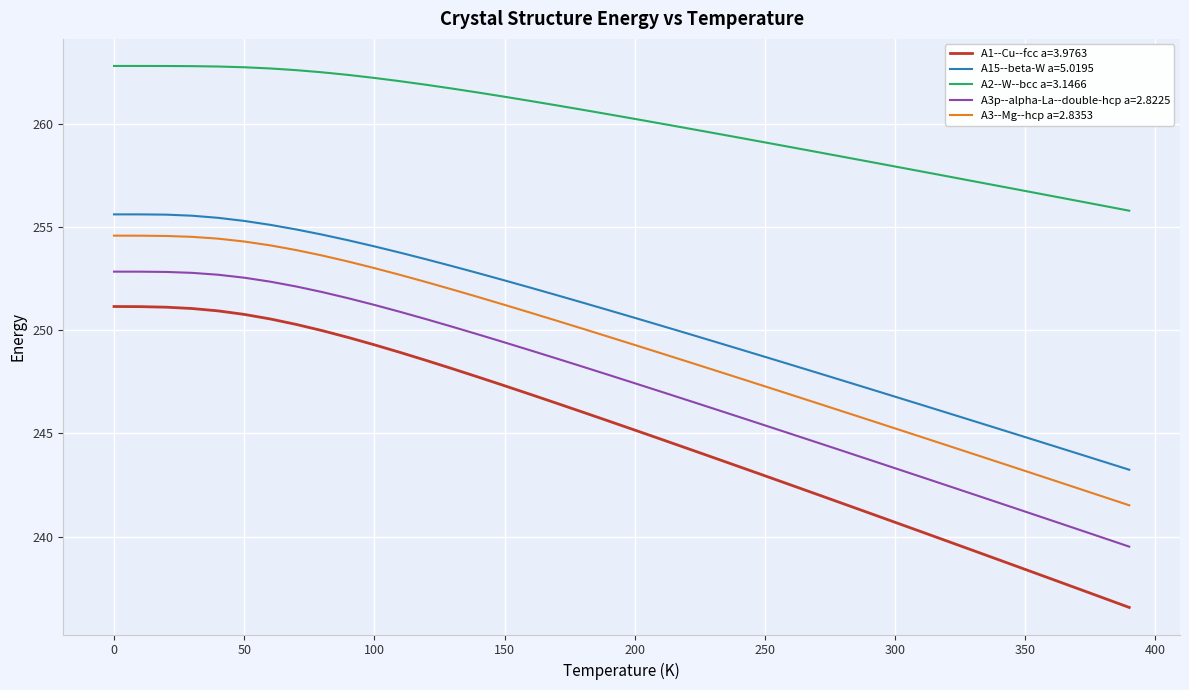

How many lines are shown in the chart?

5